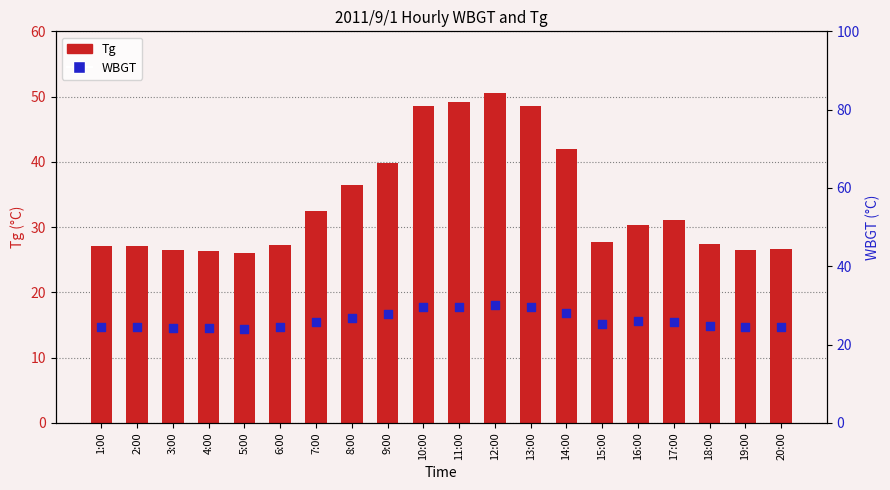

Which series reaches the maximum Y coordinate?

Tg